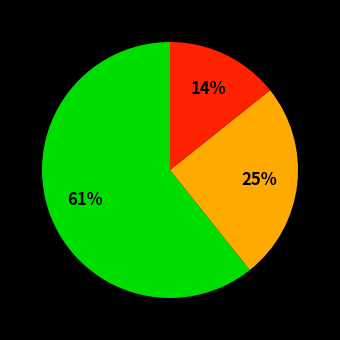

Is there a majority slice in this chart?

Yes